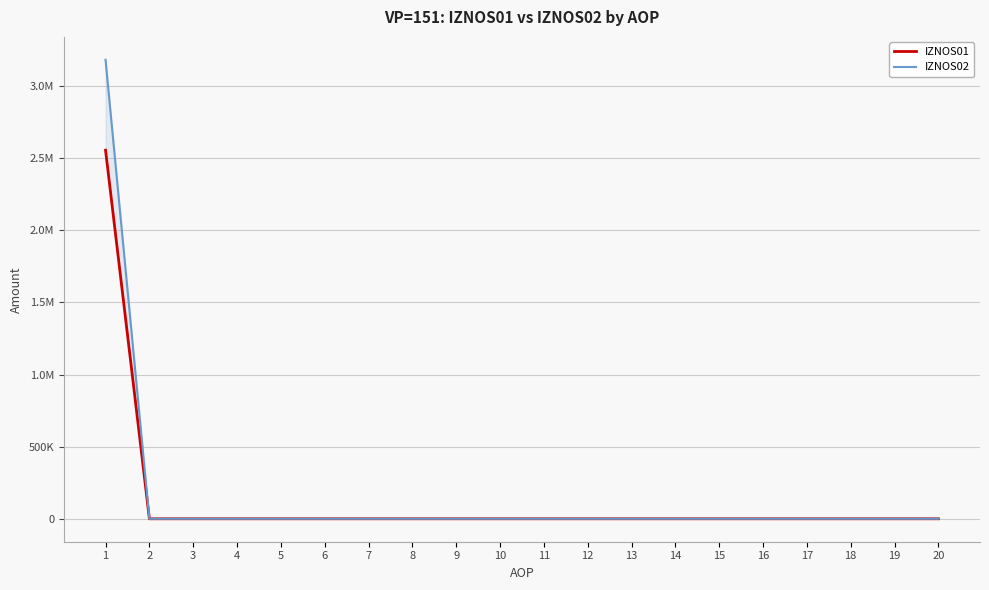

What are all the series names shown in the legend?

IZNOS01, IZNOS02